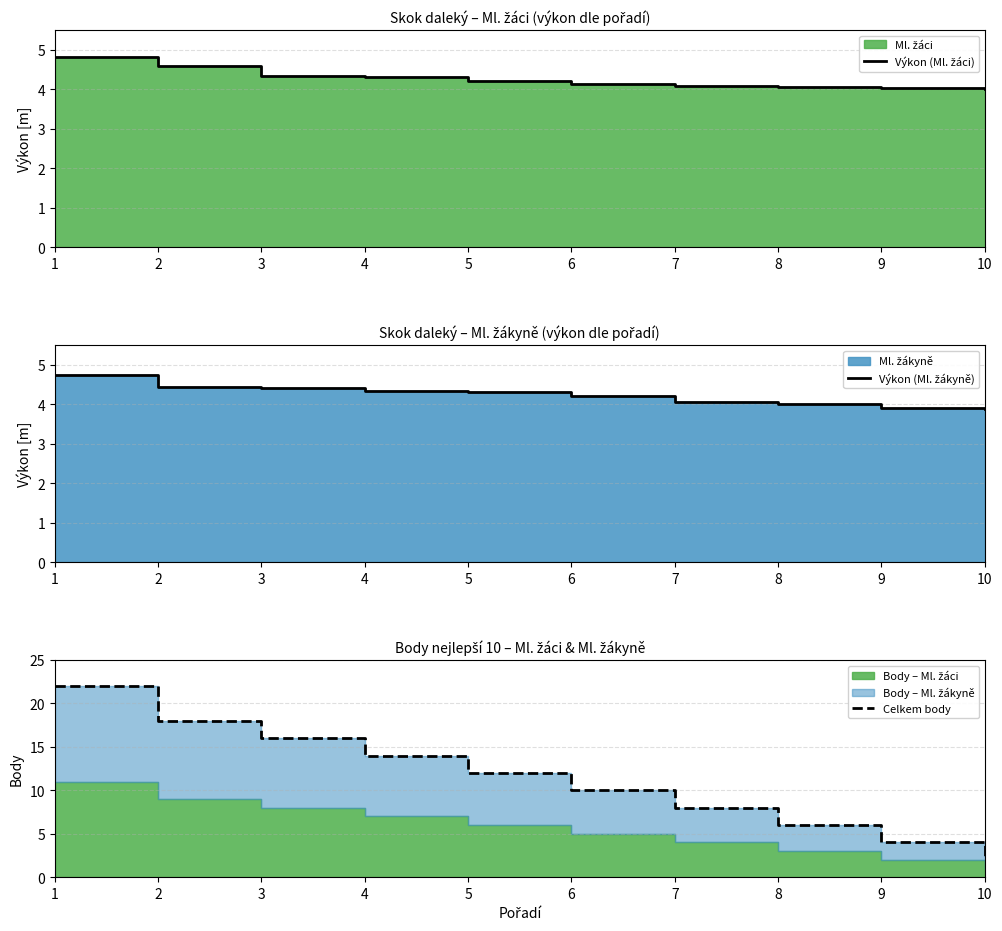

Rank the series by their maximum value, from lowest to highest.

Výkon (Ml. žákyně), Výkon (Ml. žáci), Celkem body